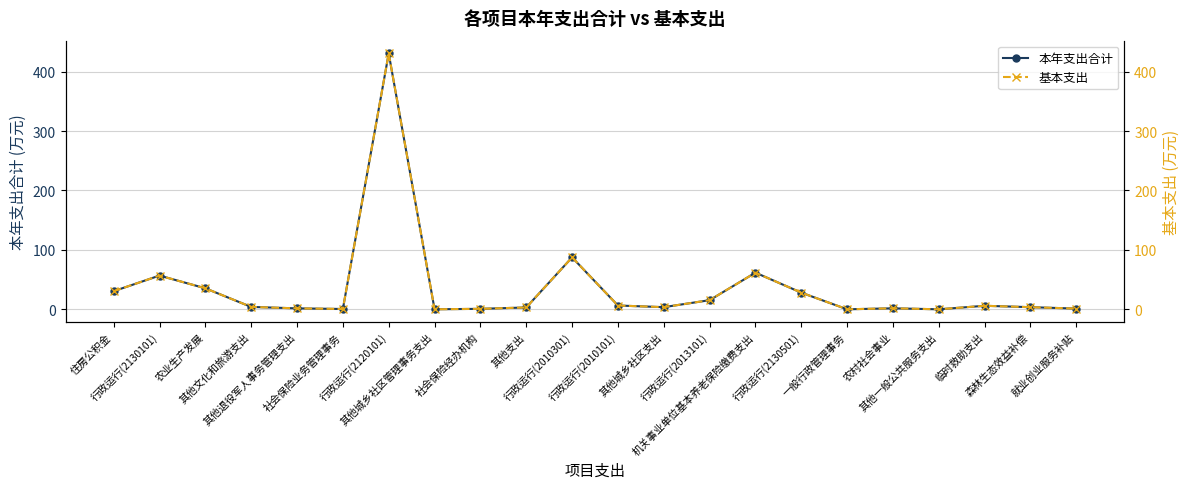

What is the sum of the 本年支出合计 values at 行政运行(2013101) and 行政运行(2120101)?

446.0